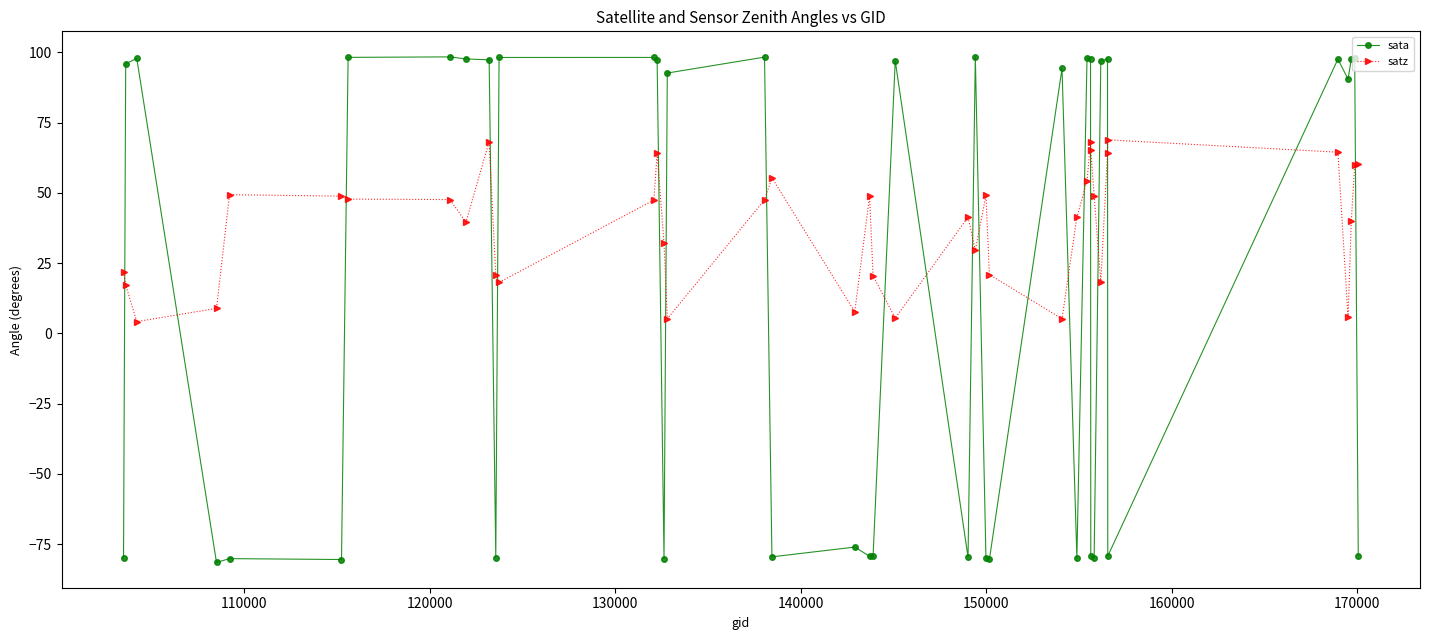

What are all the series names shown in the legend?

sata, satz